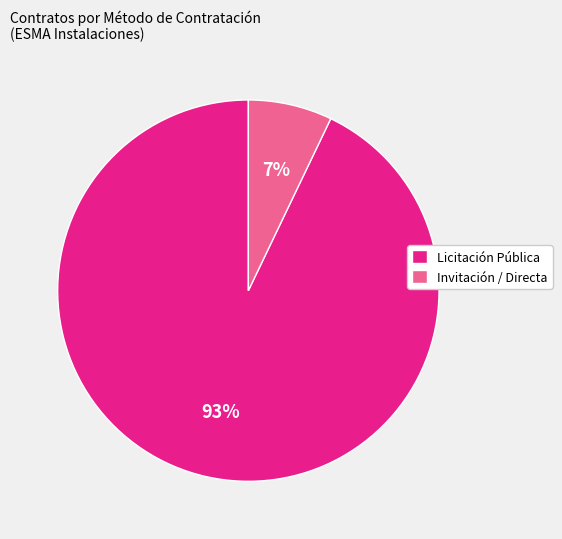

Between Invitación / Directa and Licitación Pública, which is larger?

Licitación Pública